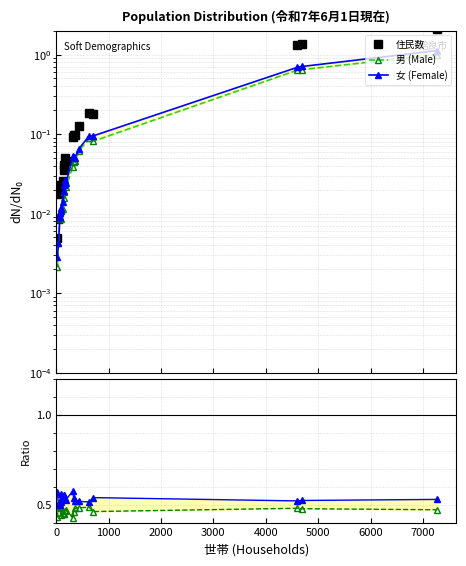

How many data points does each series have?

20